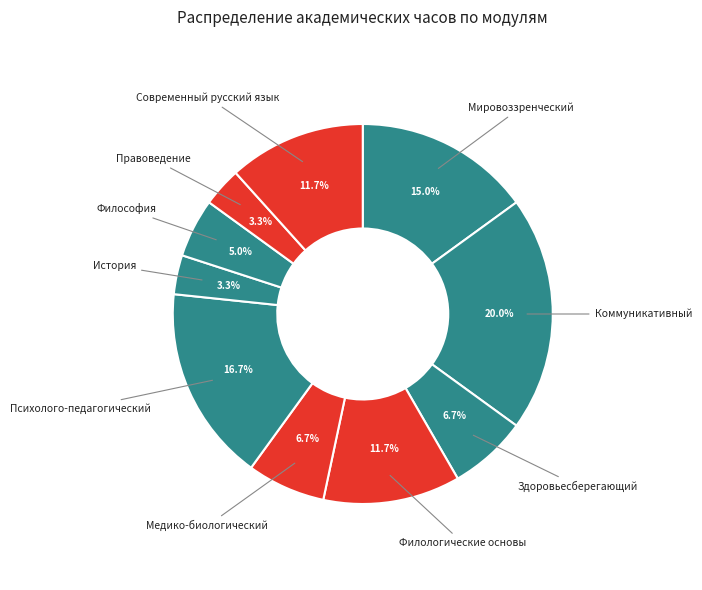

Rank the categories by value from lowest to highest.

История, Правоведение, Философия, Здоровьесберегающий, Медико-биологический, Филологические основы, Современный русский язык, Мировоззренческий, Психолого-педагогический, Коммуникативный